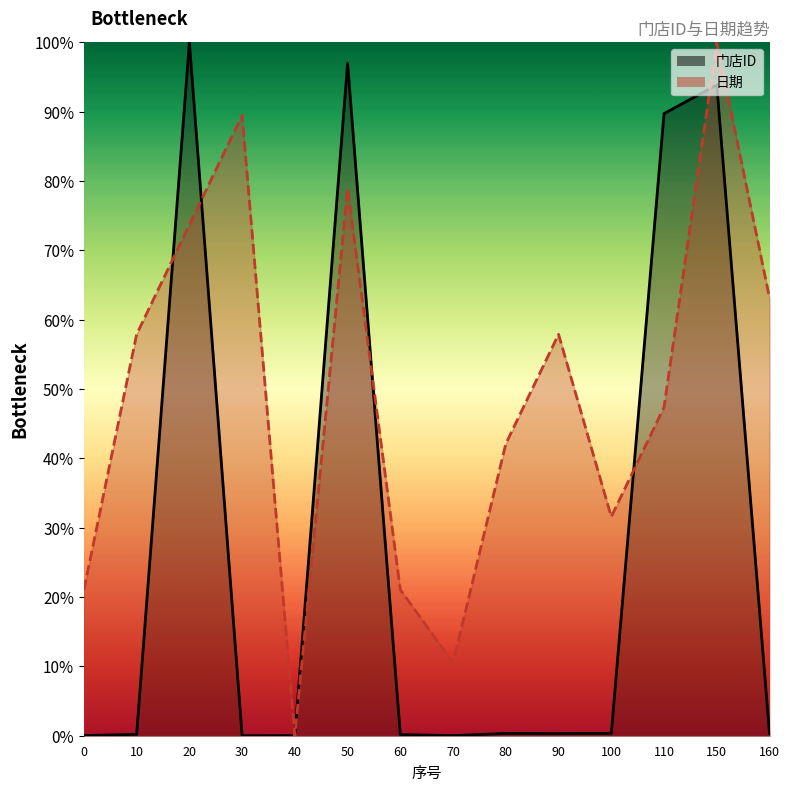

The value of 日期 at 90 is 57.9. True or false?

True